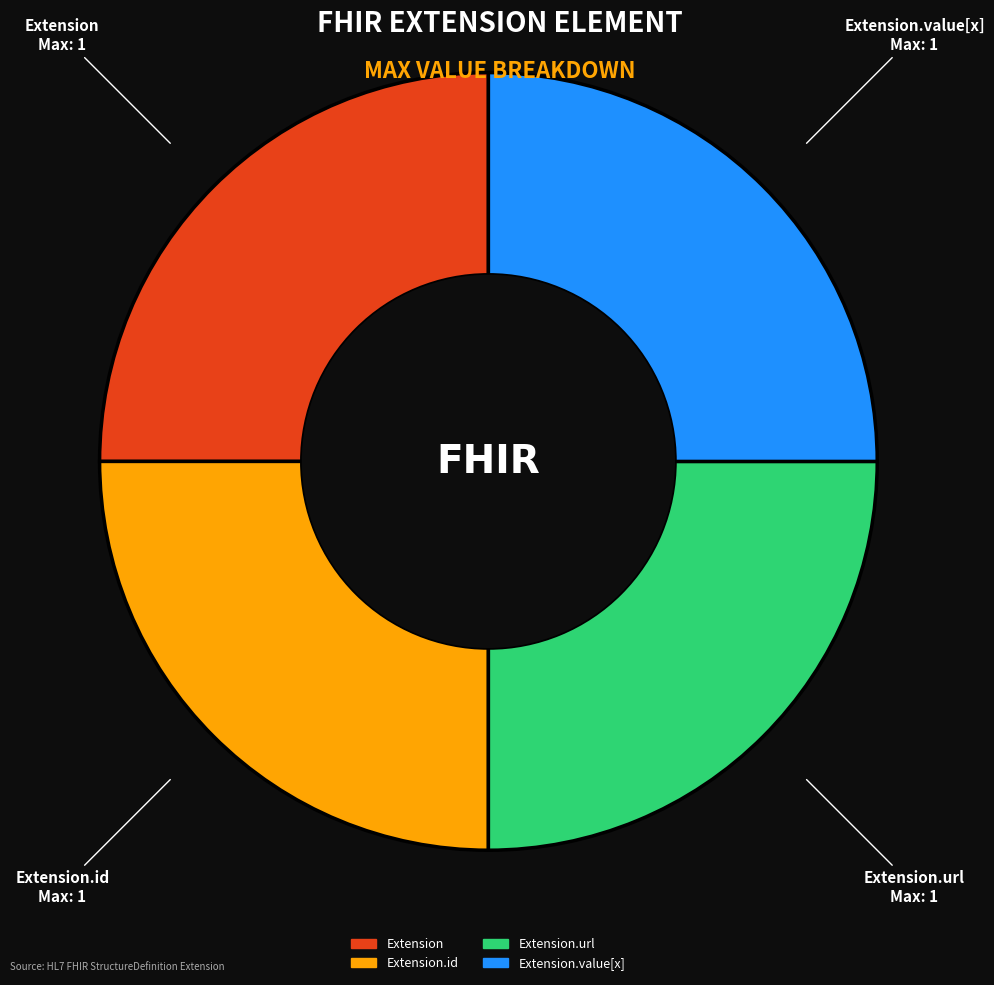

Is there any slice that represents more than half of the pie?

No